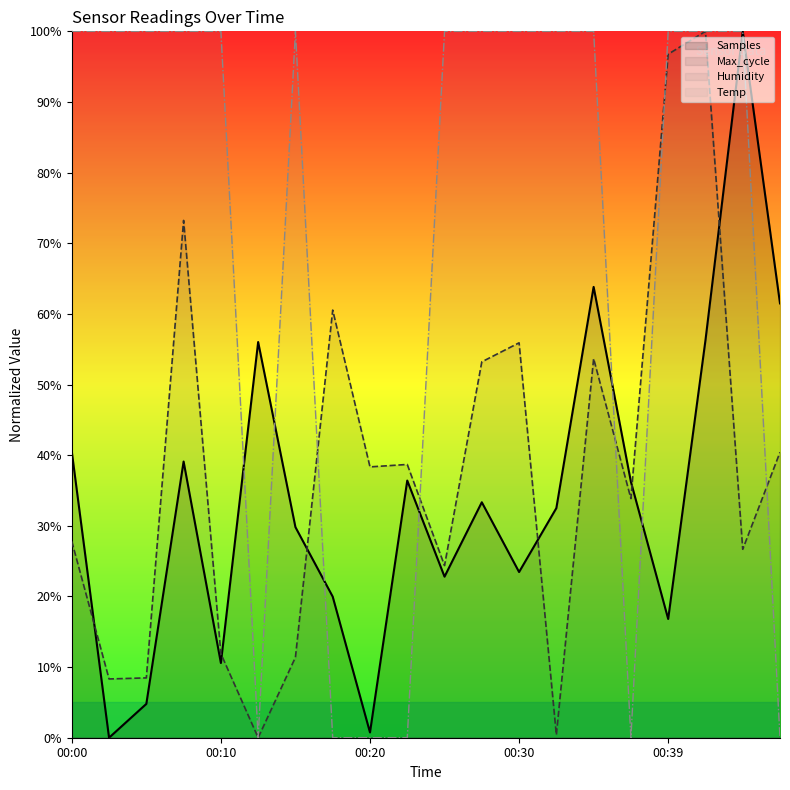

True or false: Humidity has more than 1 interior local peaks.

False